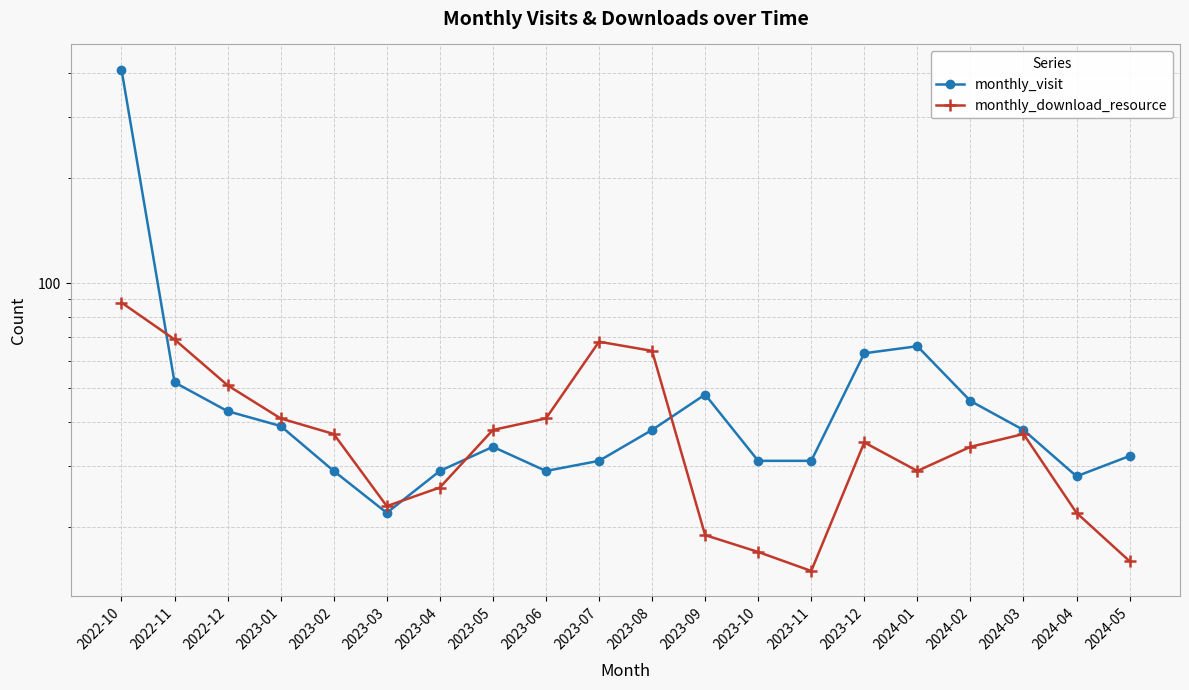

How many data points in monthly_visit are less than 38?

10